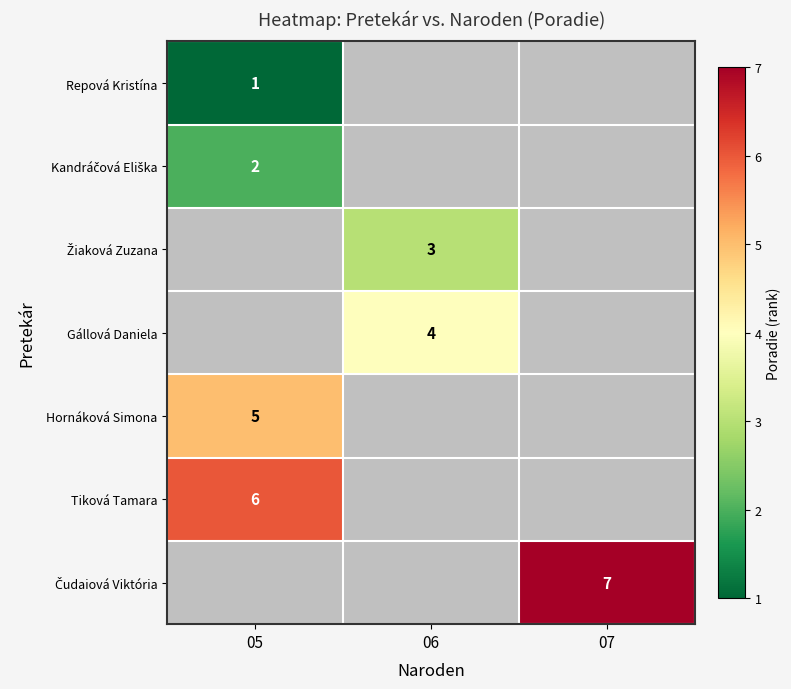

The Gállová Daniela series shows 2 at 06. True or false?

False